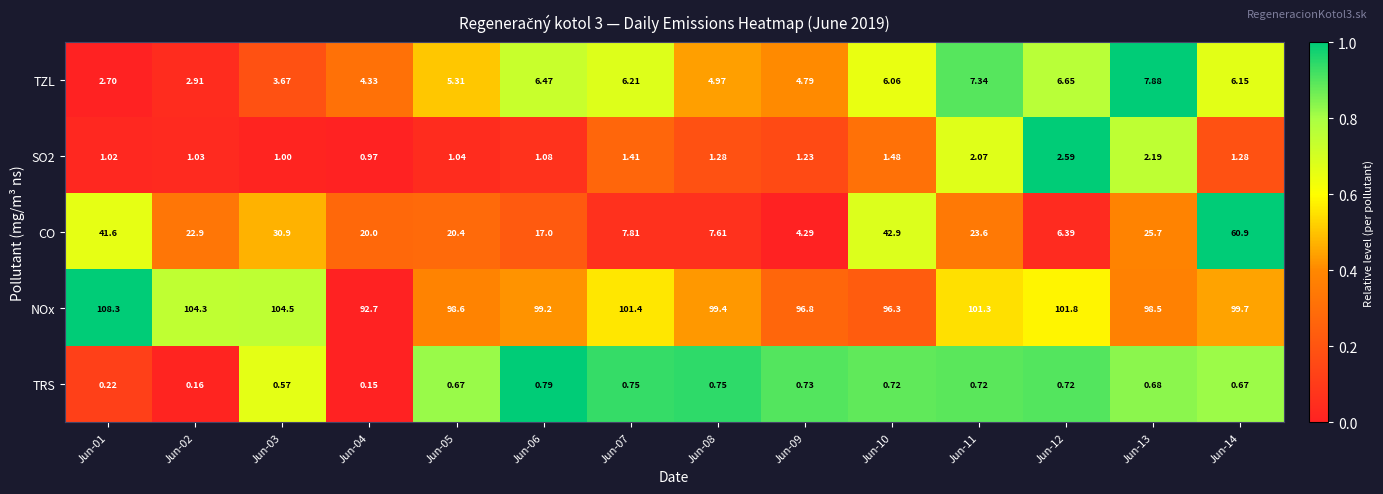

Which series has the largest total across all categories?

NOx